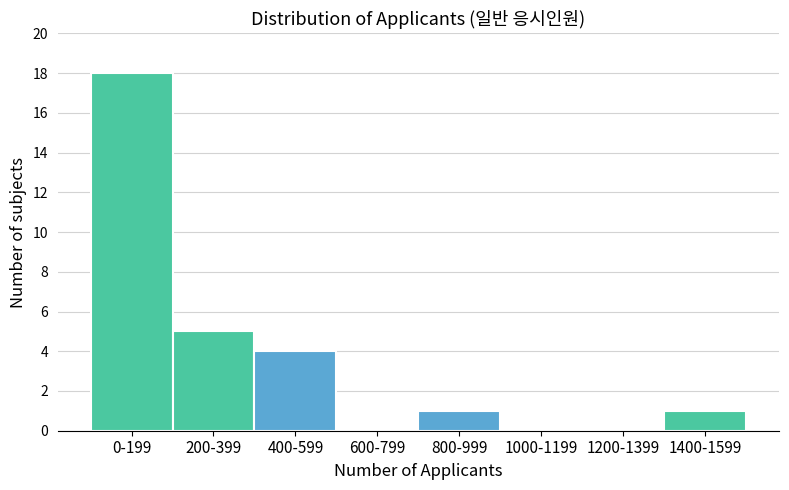

Reading right to left, transcribe all the data shown in this chart.

1400-1599=1	1200-1399=0	1000-1199=0	800-999=1	600-799=0	400-599=4	200-399=5	0-199=18